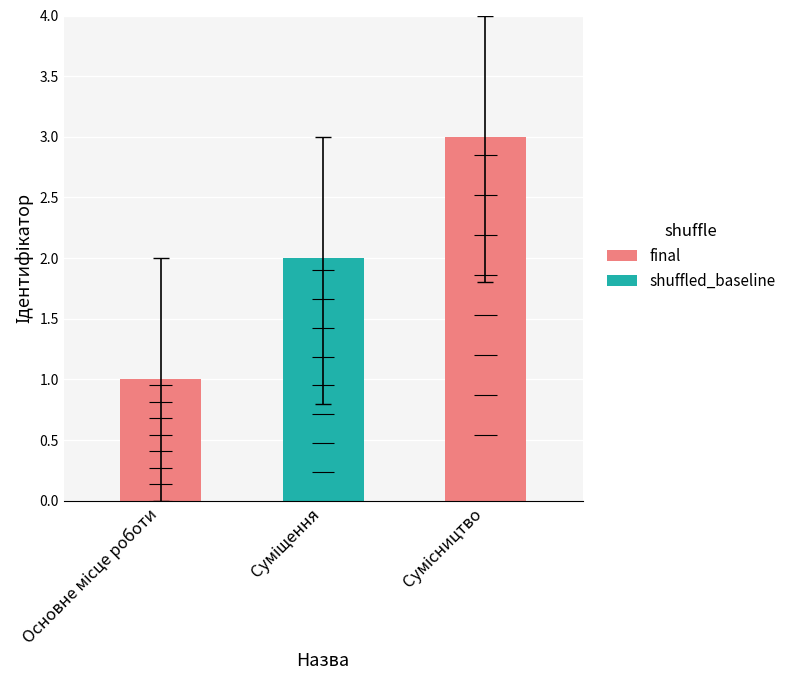

The chart shows a value of 3 at Суміщення. True or false?

False